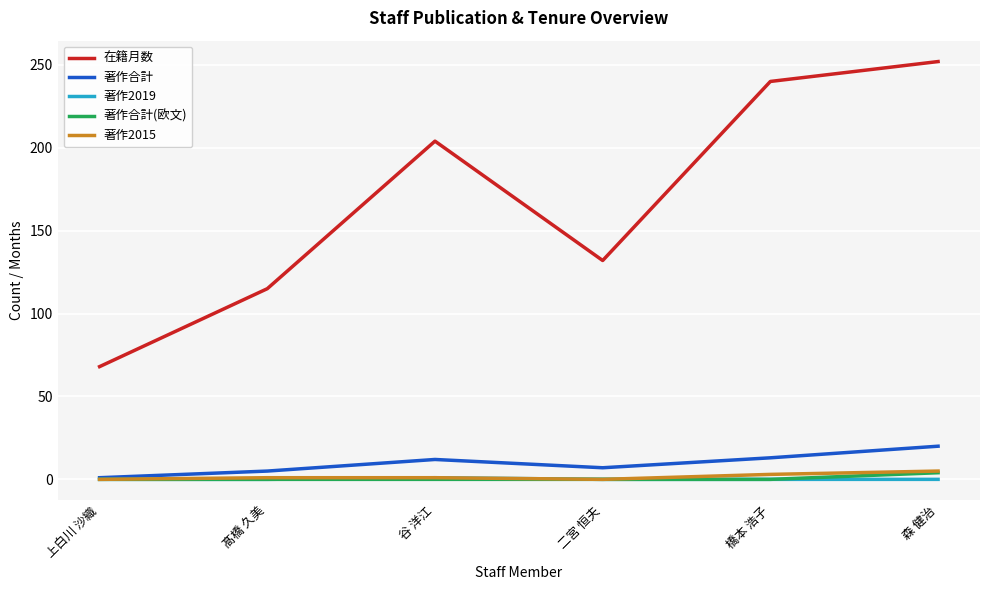

What are all the series names shown in the legend?

在籍月数, 著作合計, 著作2019, 著作合計(欧文), 著作2015